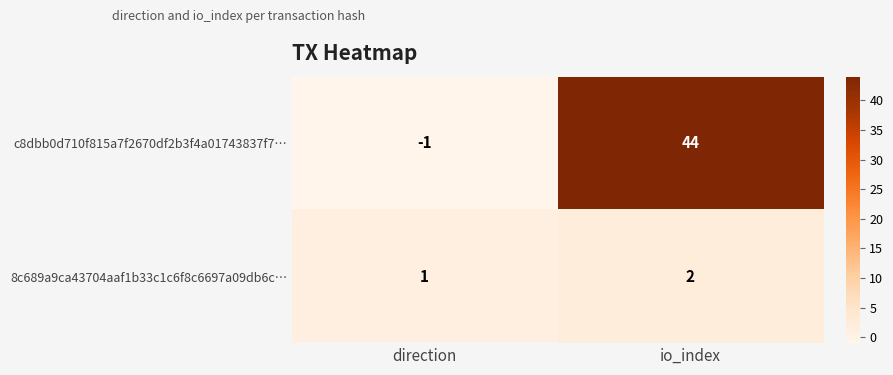

The value of 8c689a9ca43704aaf1b33c1c6f8c6697a09db6c… at io_index is 2. True or false?

True